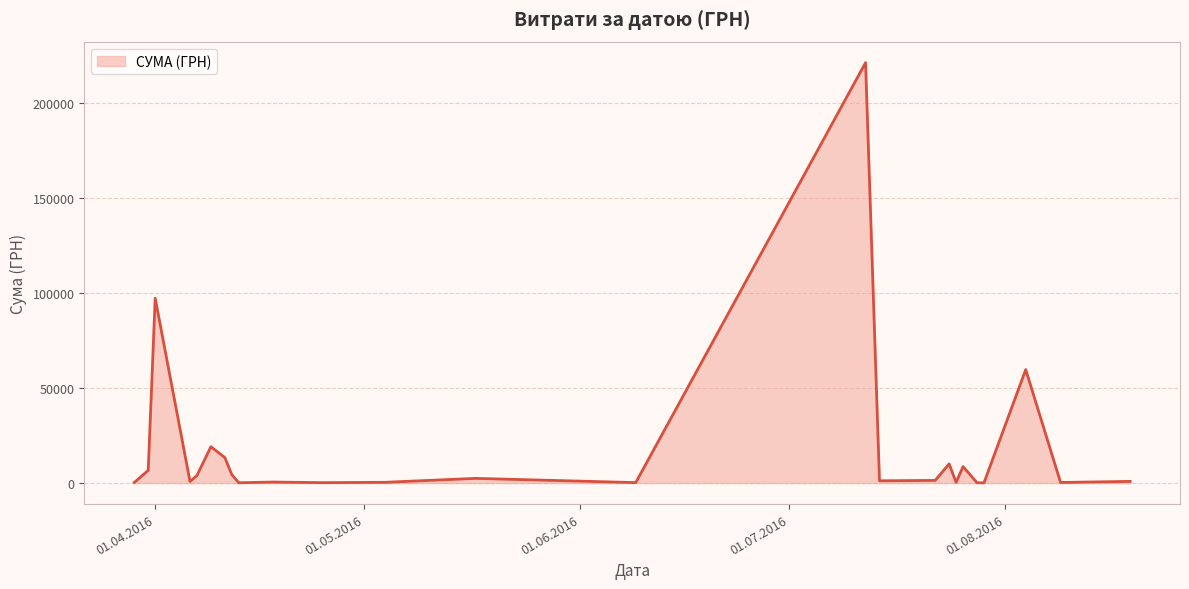

True or false: the data has more than 0 interior local peaks.

True